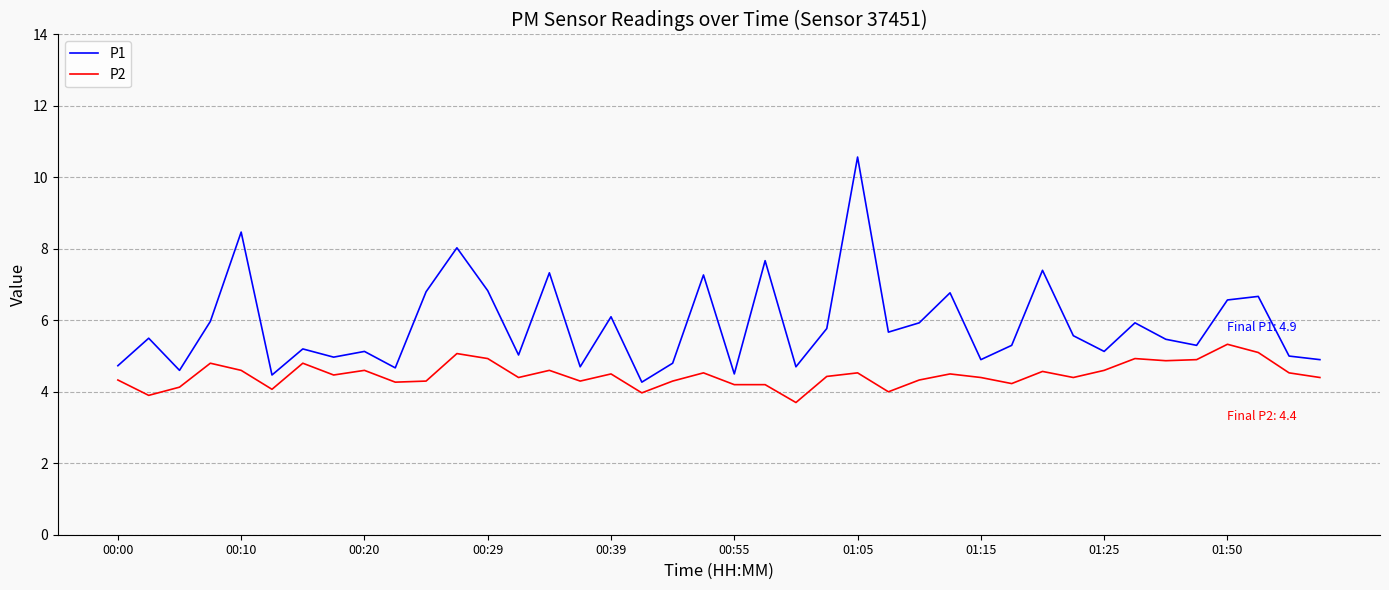

List the series in order of their peak value, highest first.

P1, P2